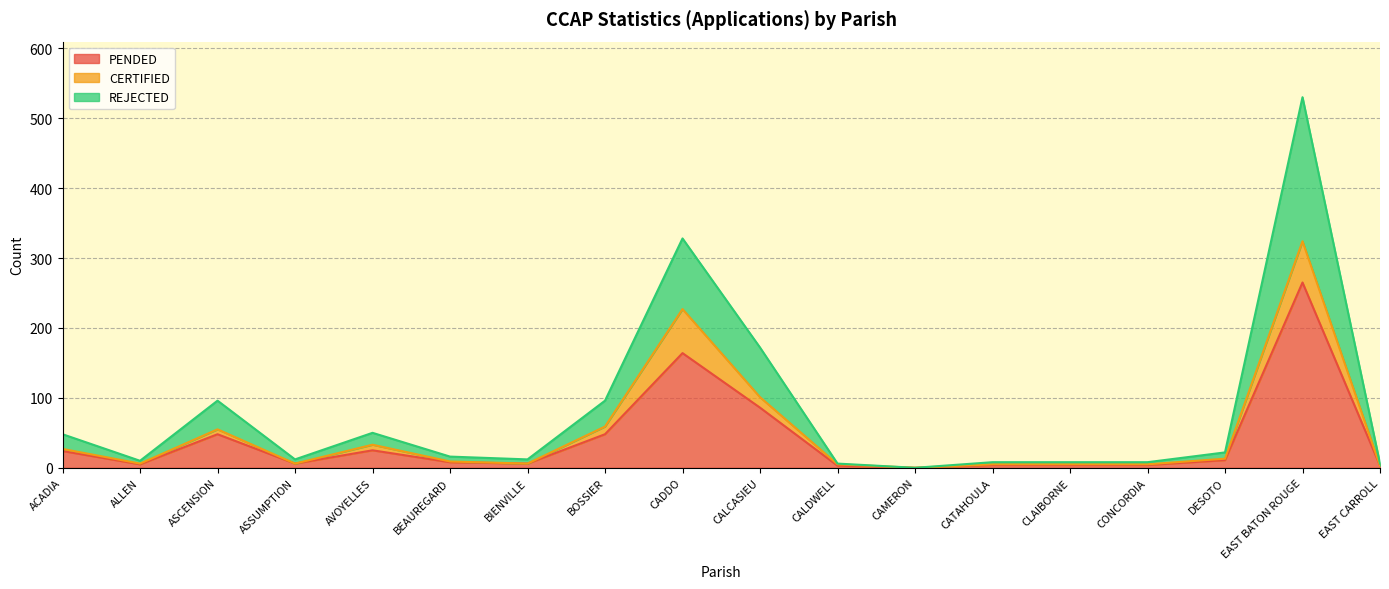

True or false: REJECTED and PENDED intersect in this chart.

False